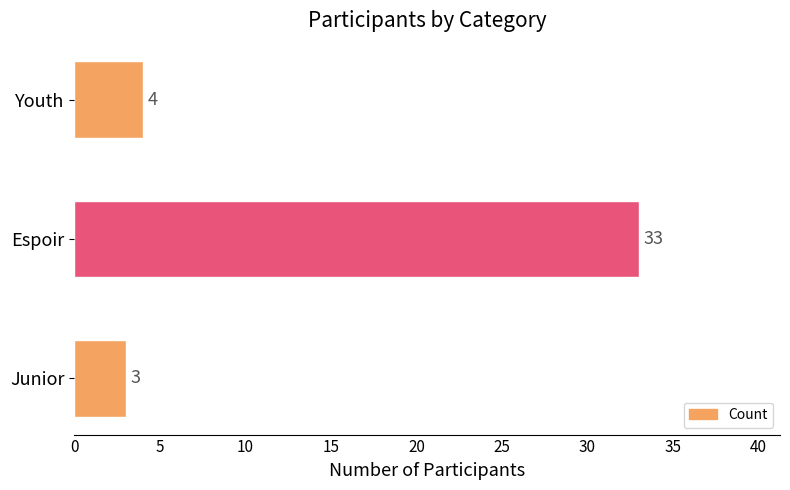

List the labels in order of value, largest first.

Espoir, Youth, Junior